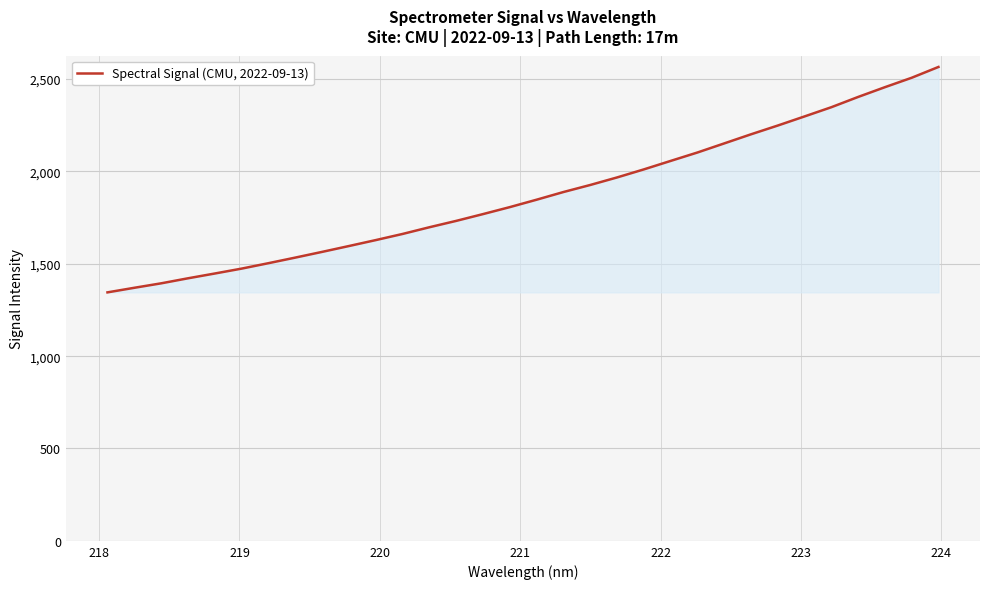

What is the greatest value displayed?

2565.9